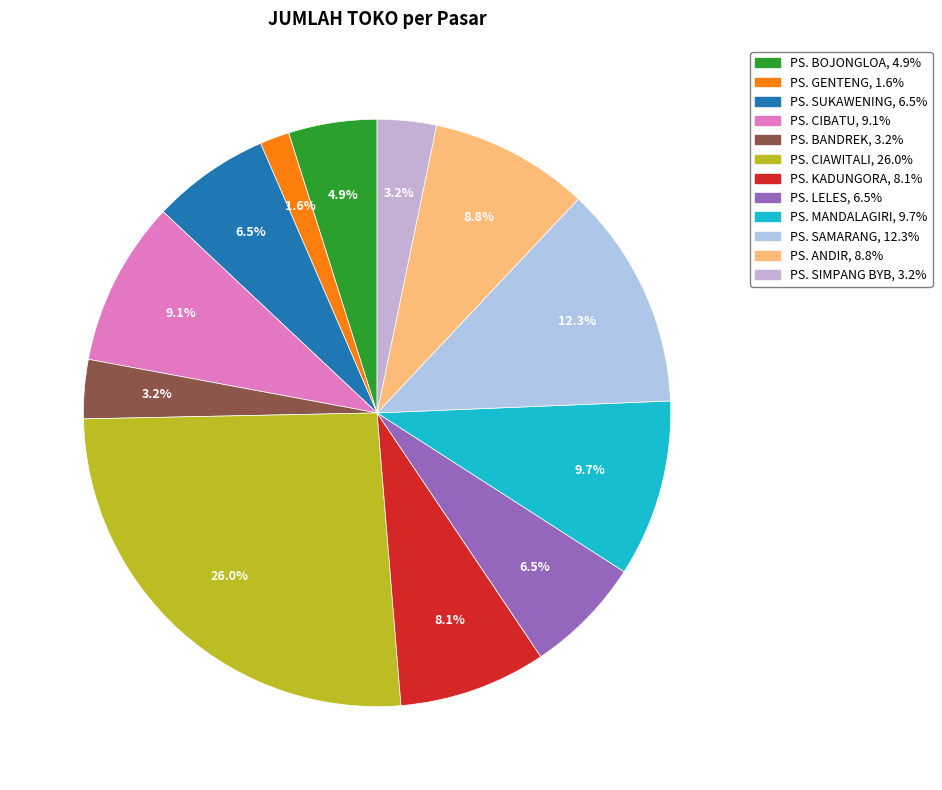

To the nearest percent, what percentage of the pie is PS. CIBATU?

9%